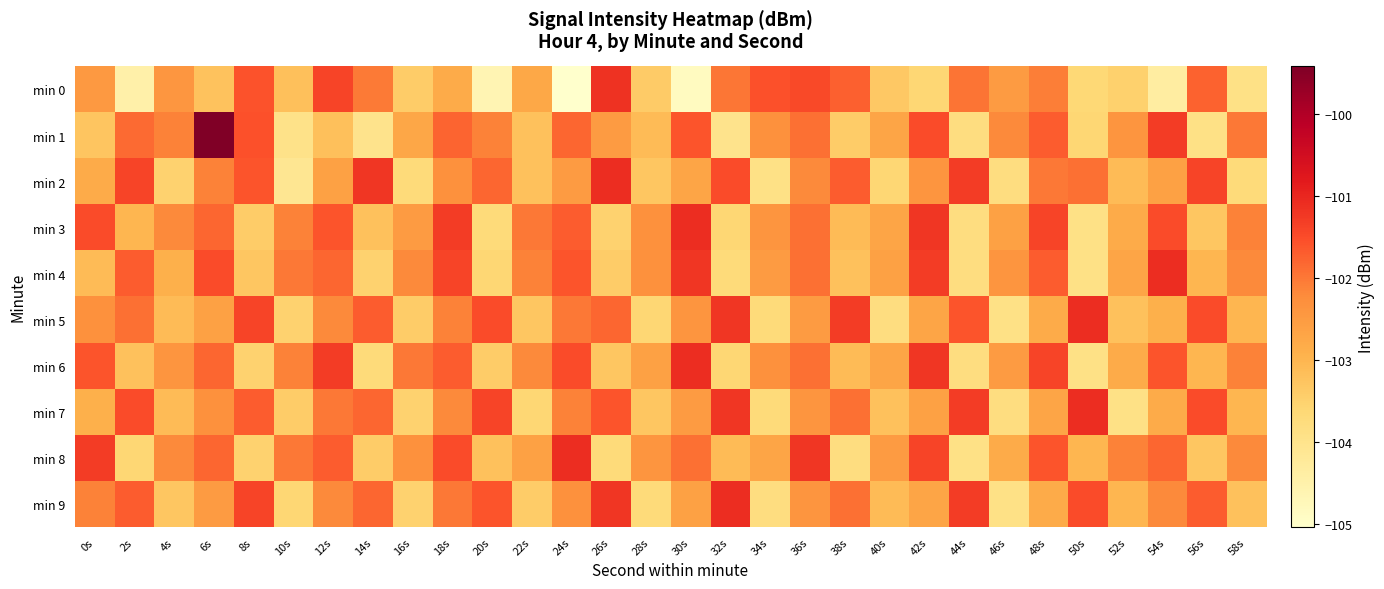

What is the maximum value shown in the chart?

-99.4